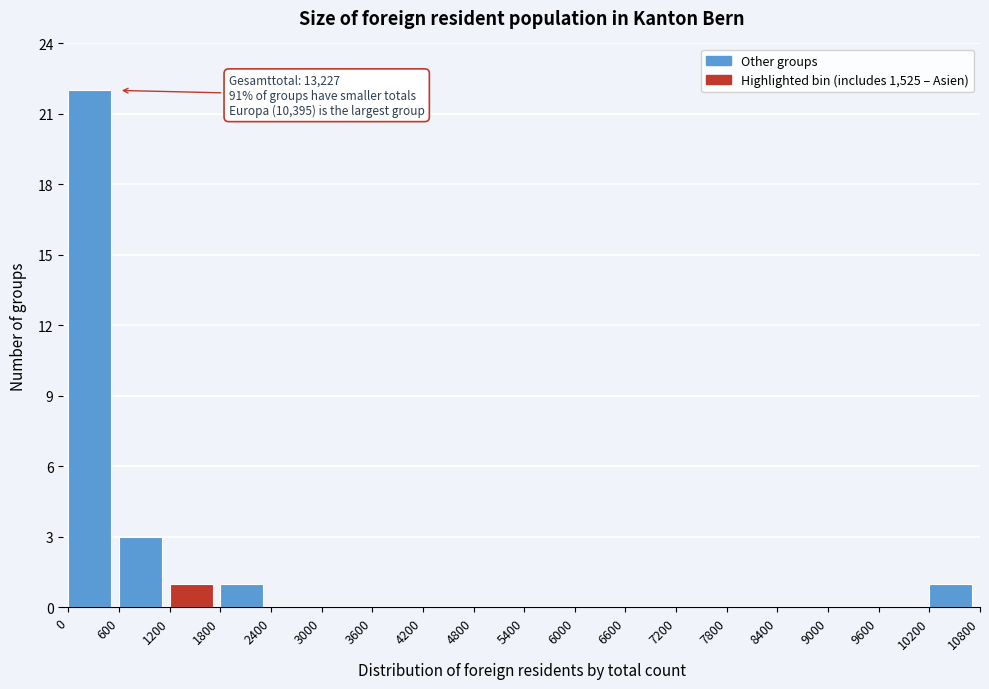

Over which range of the x-axis is the bar tallest?

0 to 600